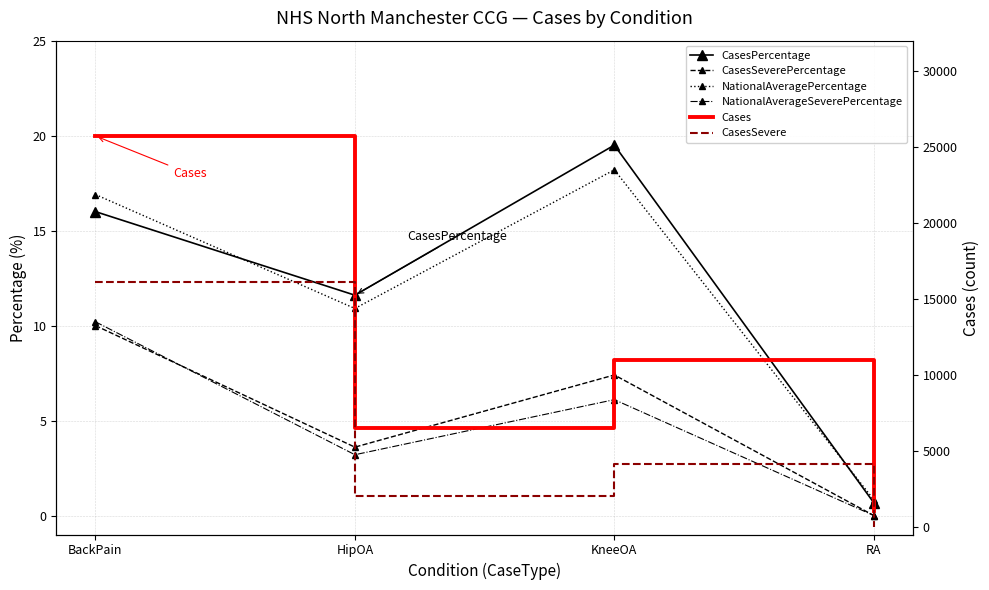

Reading left to right, list all the values displayed in this chart.

CasesPercentage: BackPain=16.0	HipOA=11.6	KneeOA=19.5	RA=0.7
CasesSeverePercentage: BackPain=10.0	HipOA=3.6	KneeOA=7.4	RA=0.0
NationalAveragePercentage: BackPain=16.9	HipOA=10.9	KneeOA=18.2	RA=0.8
NationalAverageSeverePercentage: BackPain=10.2	HipOA=3.2	KneeOA=6.1	RA=0.0
Cases: BackPain=25729.0	HipOA=6517.0	KneeOA=10968.0	RA=1061.0
CasesSevere: BackPain=16097.0	HipOA=2013.0	KneeOA=4155.0	RA=0.0